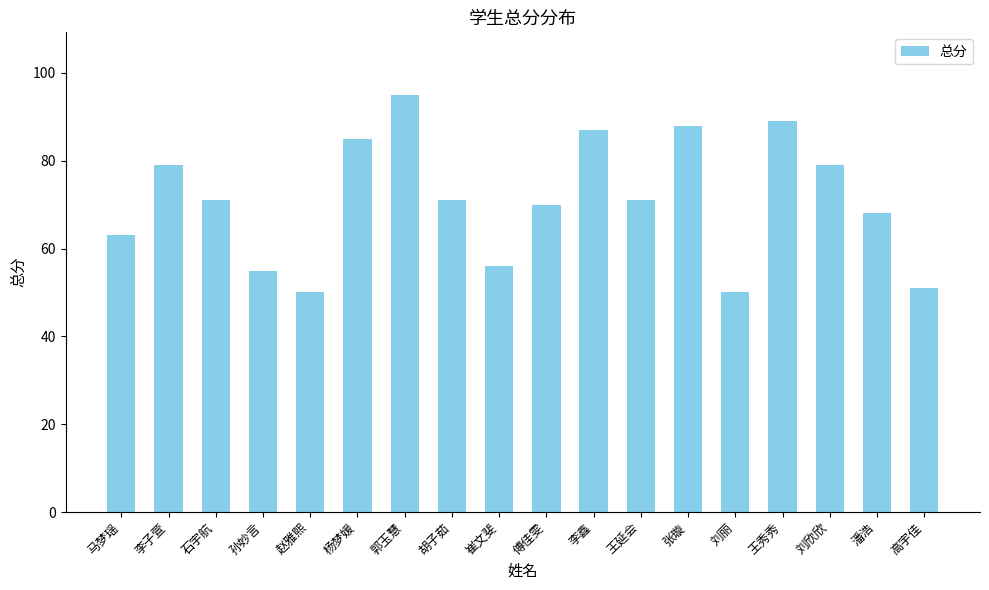

Are the bars grouped side by side (vs. stacked)?

No